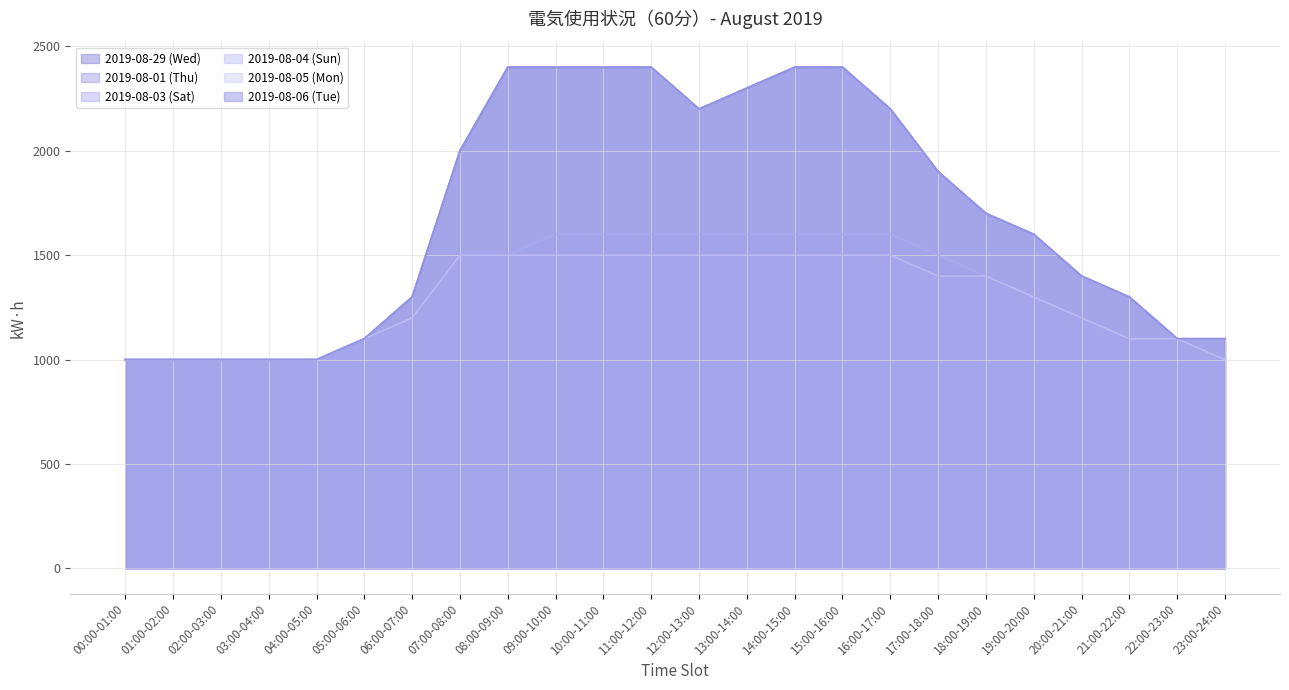

At which category is the sum across all series the highest?

09:00-10:00